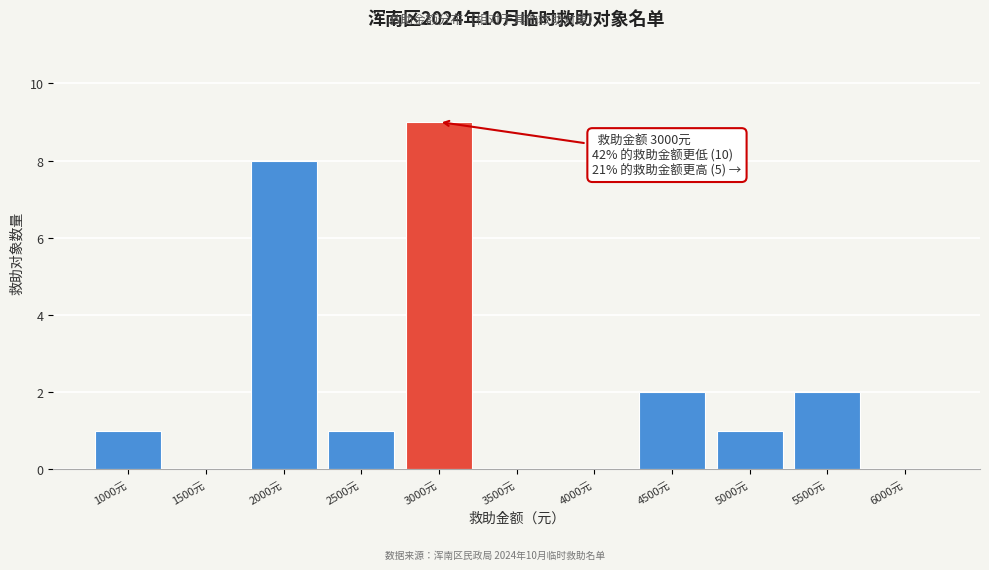

Reading left to right, list all the values displayed in this chart.

1000元=1	1500元=0	2000元=8	2500元=1	3000元=9	3500元=0	4000元=0	4500元=2	5000元=1	5500元=2	6000元=0